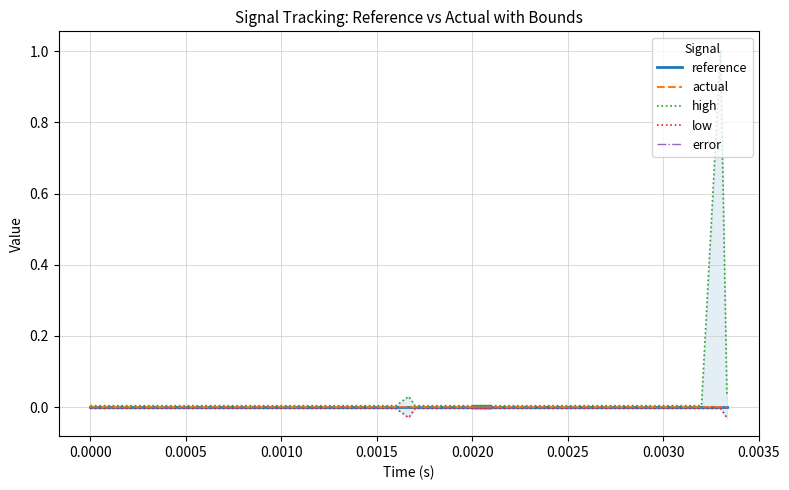

Which series has the largest range (max minus min)?

high